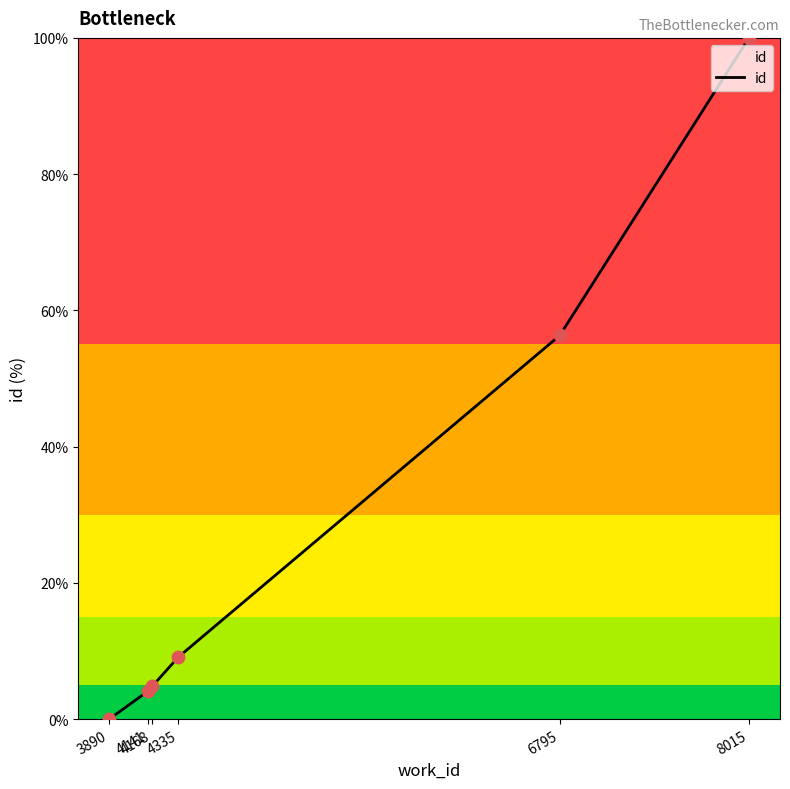

What is the change in value from 3890 to 4168?

+4.8